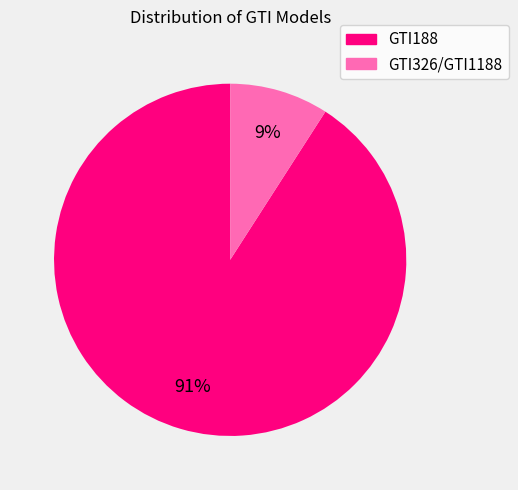

Which category has the smallest portion of the pie?

GTI326/GTI1188